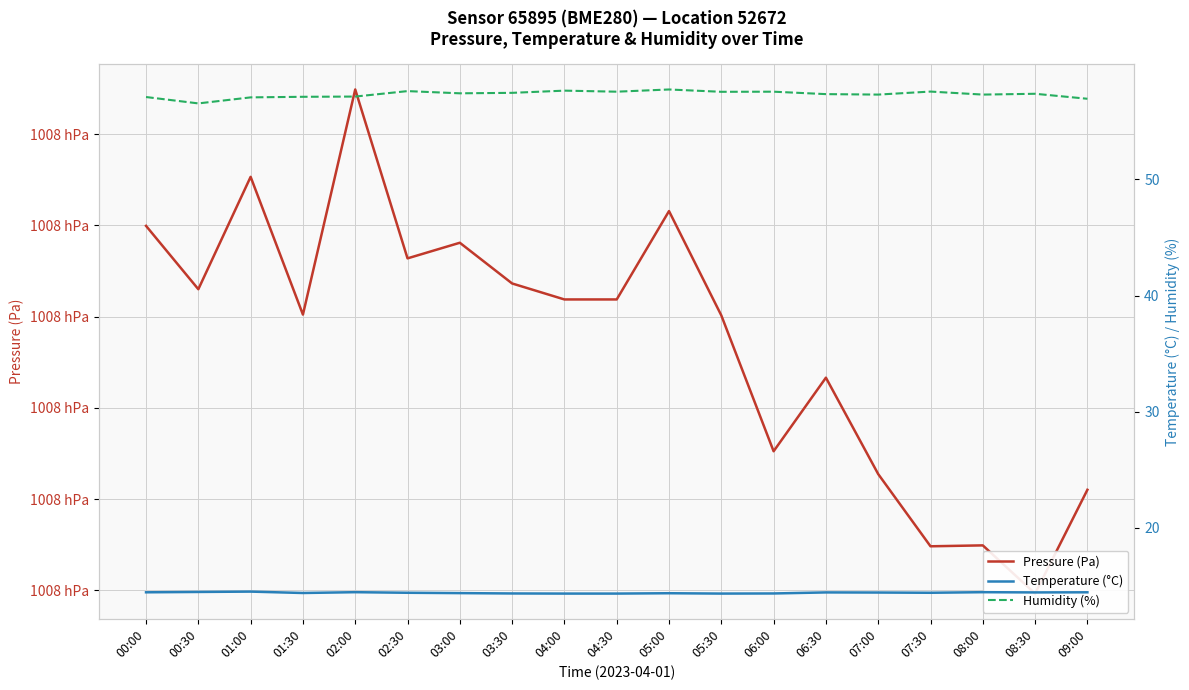

How many interior local peaks does the Pressure (Pa) series have?

6